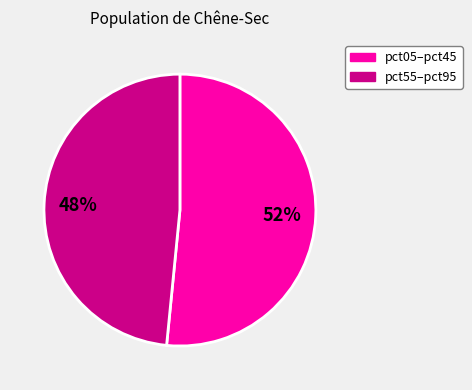

Is there any slice that represents more than half of the pie?

Yes